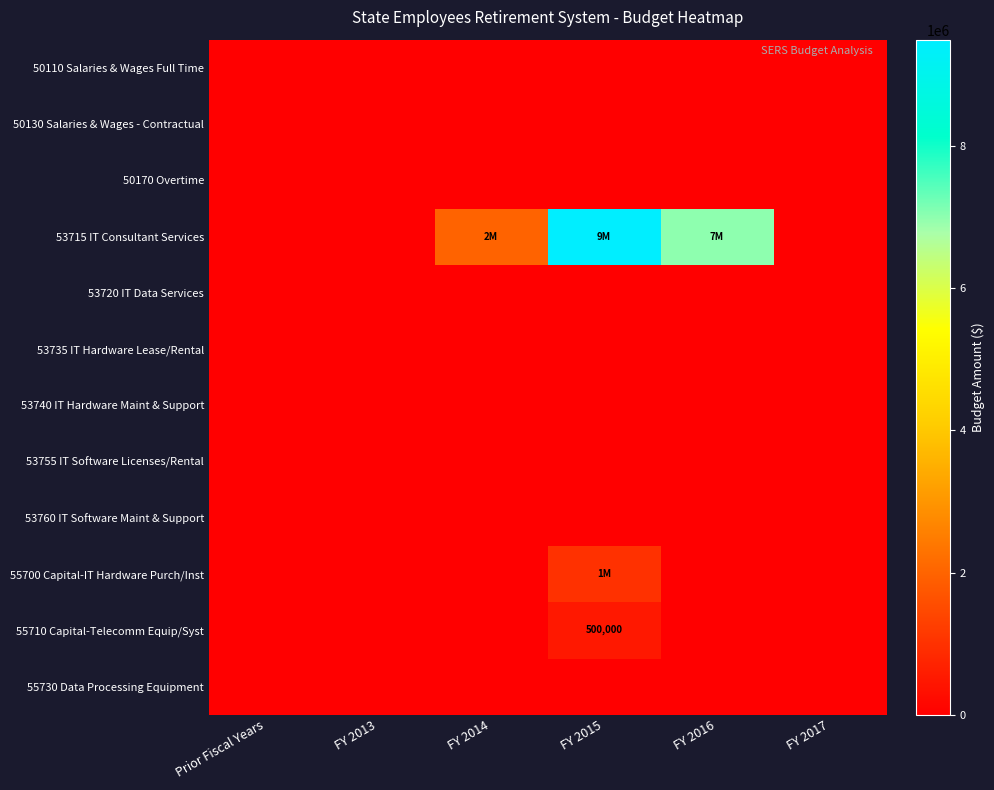

Is it true that 50170 Overtime equals 0 at FY 2015?

True